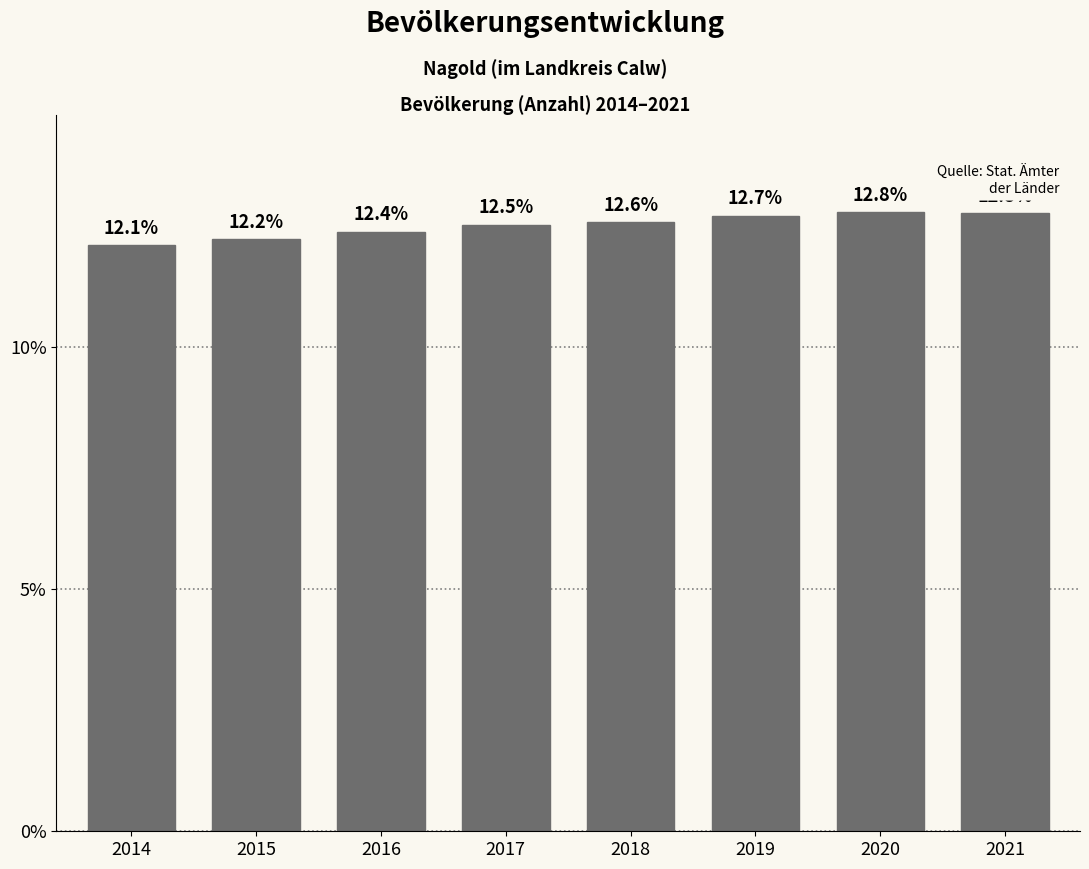

Reading right to left, list all the values displayed in this chart.

2021=12.8	2020=12.8	2019=12.7	2018=12.6	2017=12.5	2016=12.4	2015=12.2	2014=12.1